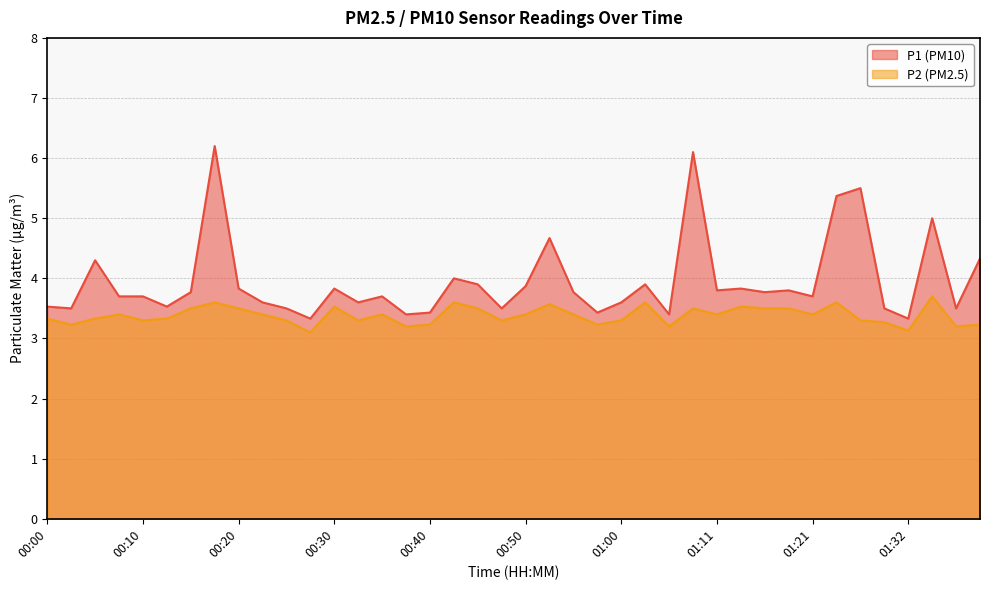

What is the label of the 18th point from the left?

00:42